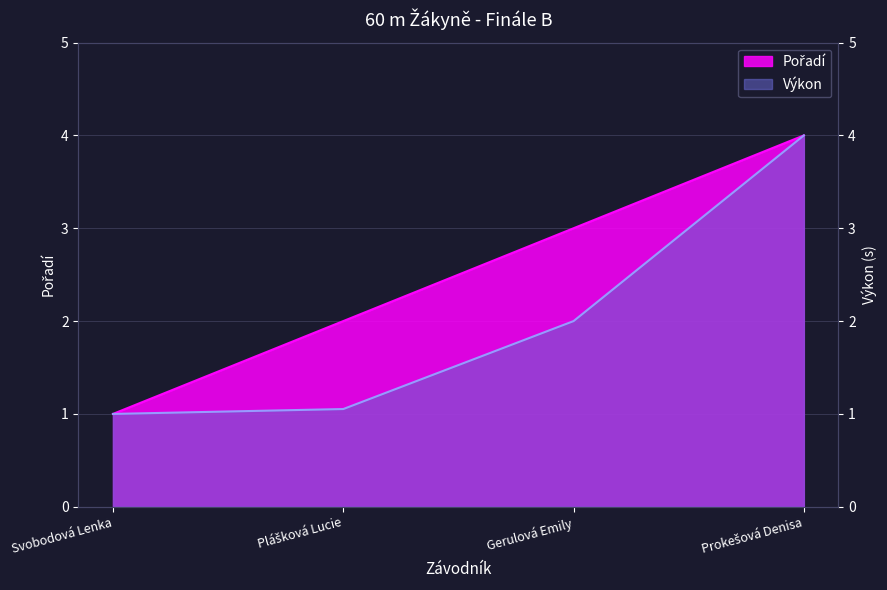

What is the sum of the Pořadí values at Plášková Lucie and Prokešová Denisa?

6.0